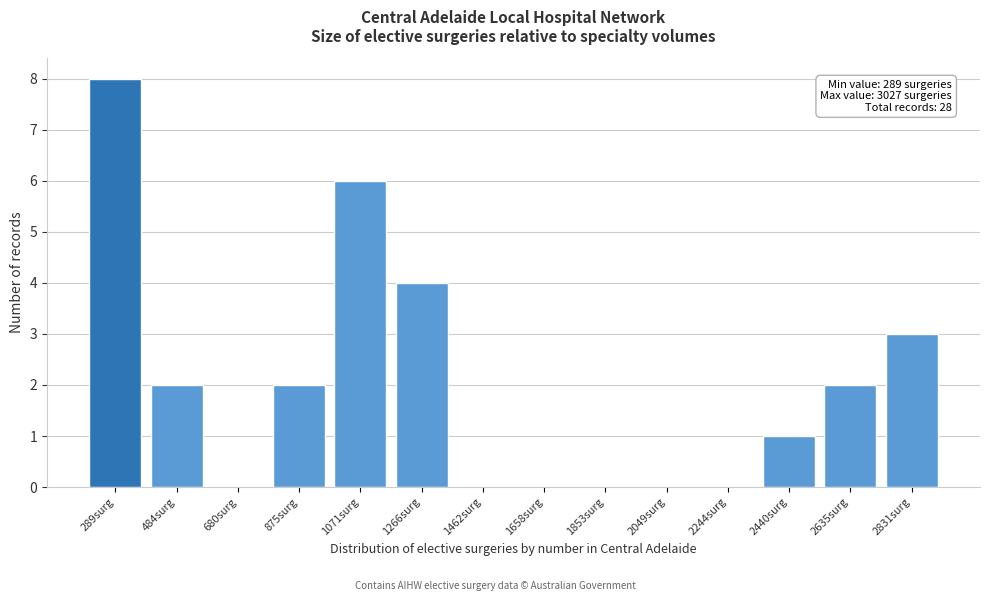

Reading right to left, transcribe all the data shown in this chart.

2831surg=3	2635surg=2	2440surg=1	2244surg=0	2049surg=0	1853surg=0	1658surg=0	1462surg=0	1266surg=4	1071surg=6	875surg=2	680surg=0	484surg=2	289surg=8